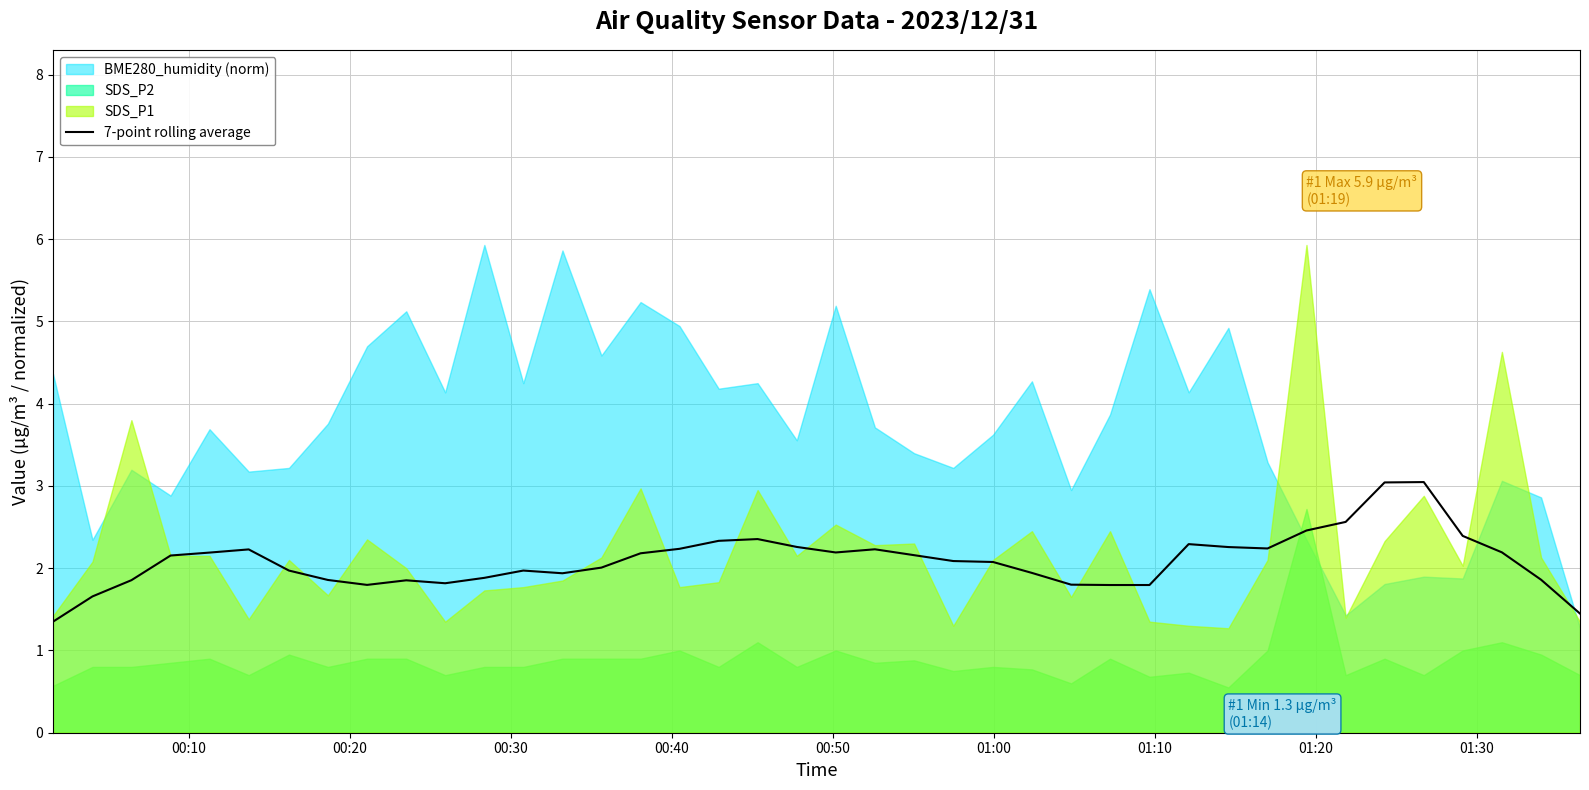

Reading left to right, what are all the values shown in this chart?

1.3	1.7	1.9	2.2	2.2	2.2	2.0	1.9	1.8	1.9	1.8	1.9	2.0	1.9	2.0	2.2	2.2	2.3	2.4	2.3	2.2	2.2	2.2	2.1	2.1	1.9	1.8	1.8	1.8	2.3	2.3	2.2	2.5	2.6	3.0	3.0	2.4	2.2	1.9	1.4